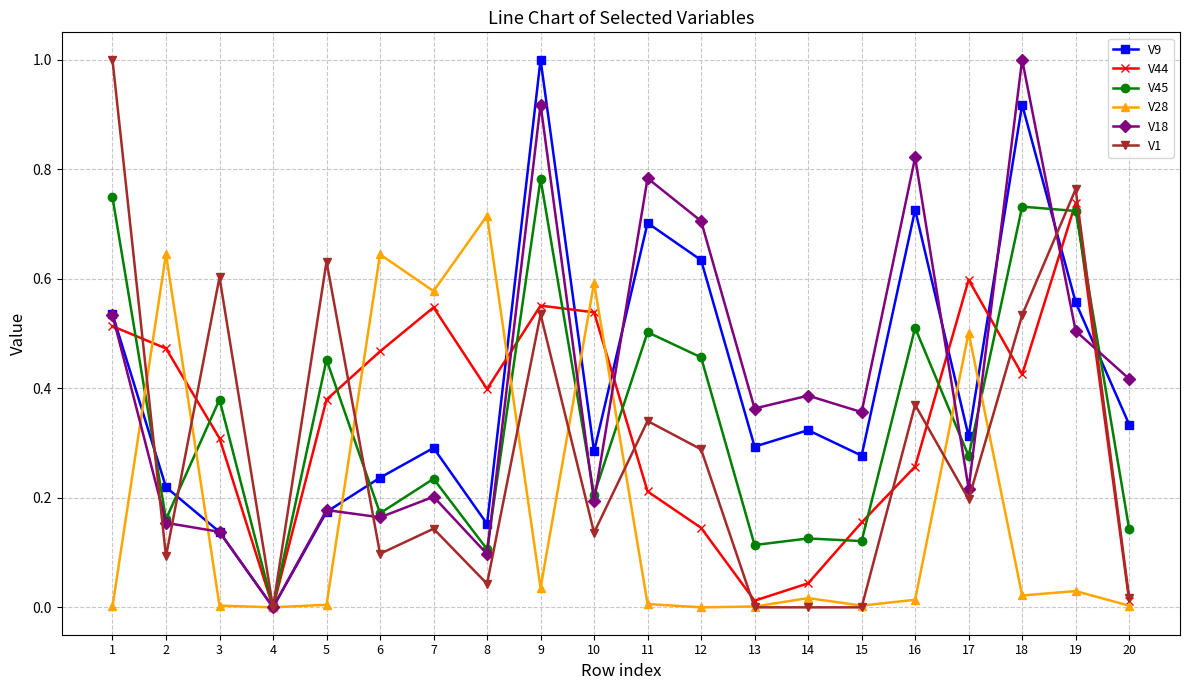

At which label is V44 closest to 0?

4